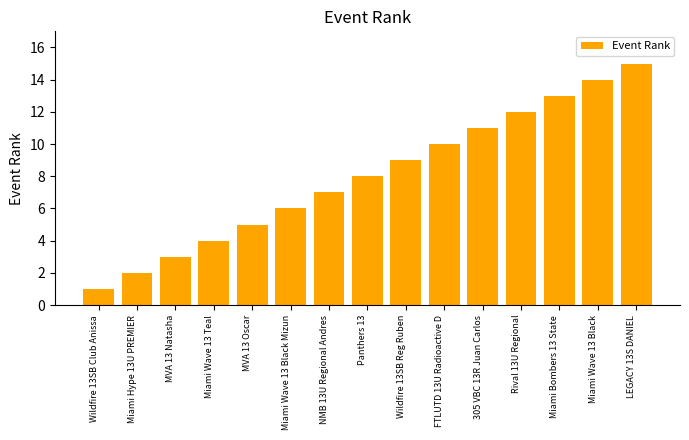

What is the change in value from Panthers 13 to 305 VBC 13R Juan Carlos?

+3